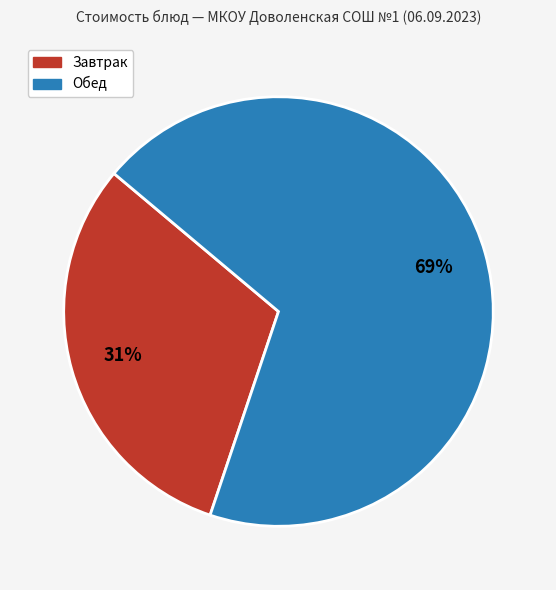

To the nearest percent, what is the average slice percentage?

50%